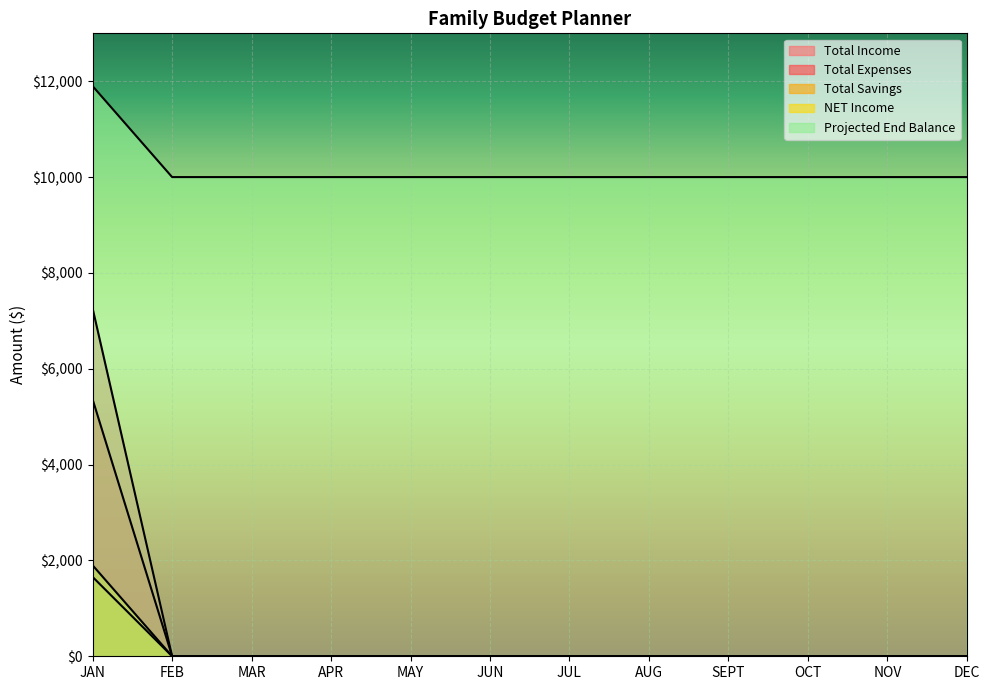

What are all the series names shown in the legend?

Total Income, Total Expenses, Total Savings, NET Income, Projected End Balance